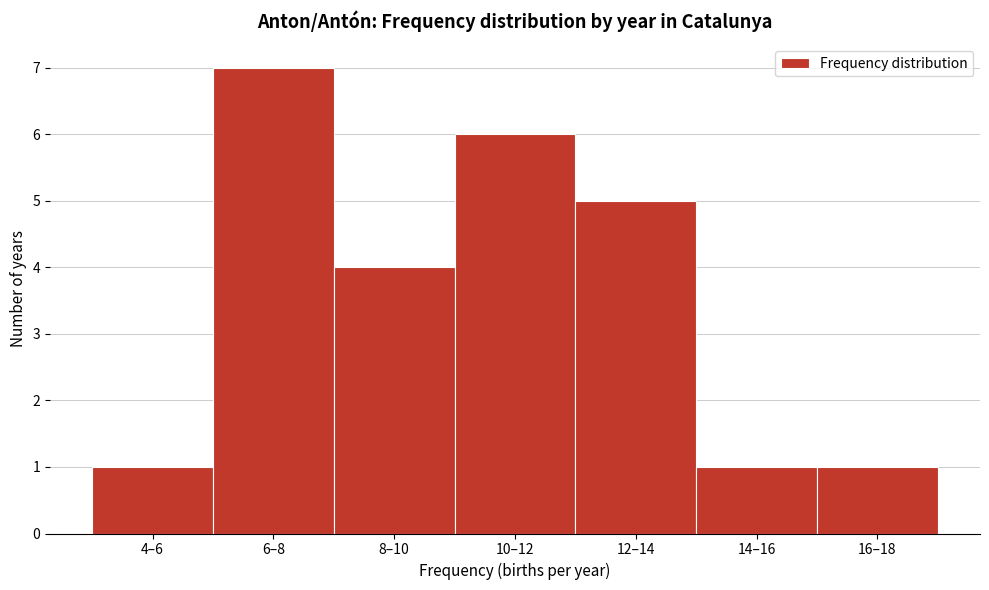

Reading left to right, extract all data points from this chart.

1	7	4	6	5	1	1